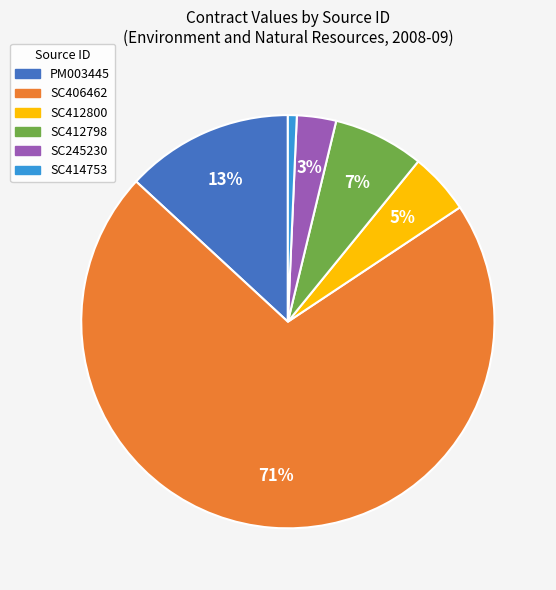

How many segments does this pie chart have?

6